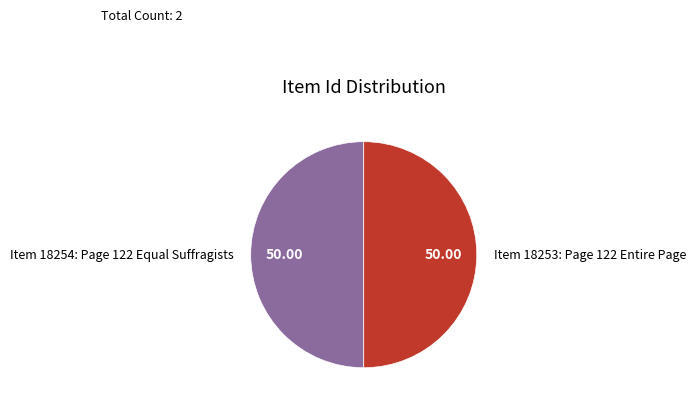

What is the ratio of the value at Item 18254: Page 122 Equal Suffragists to the value at Item 18253: Page 122 Entire Page?

1.0